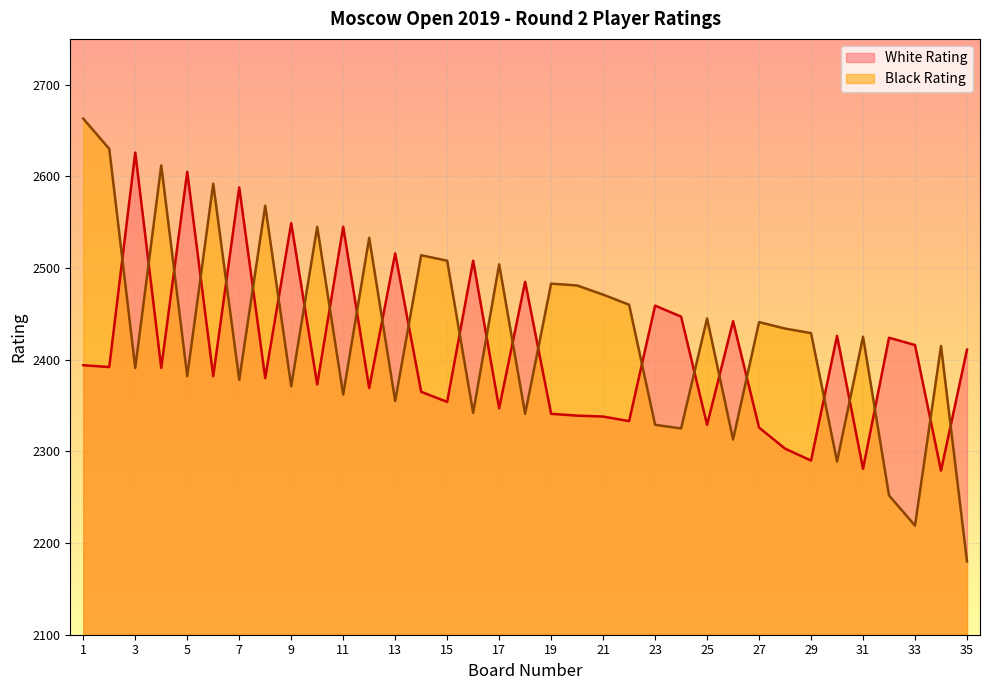

At which label is Black Rating closest to 2421?

31